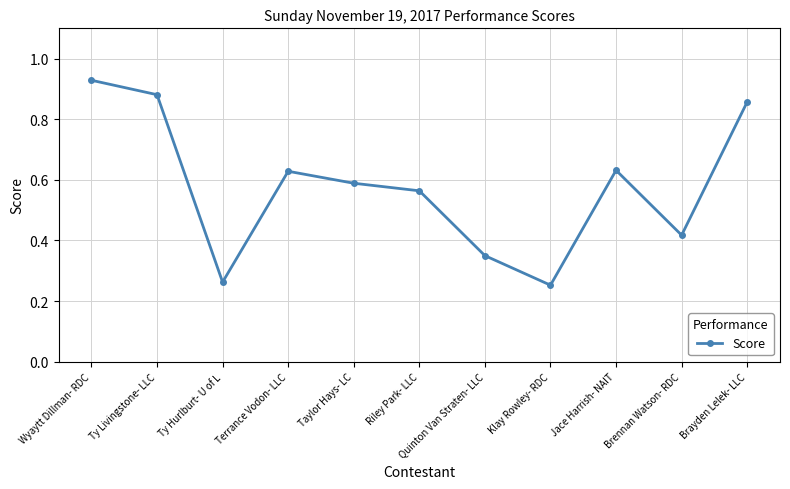

Which category has the highest value across all series?

Wyaytt Dillman- RDC